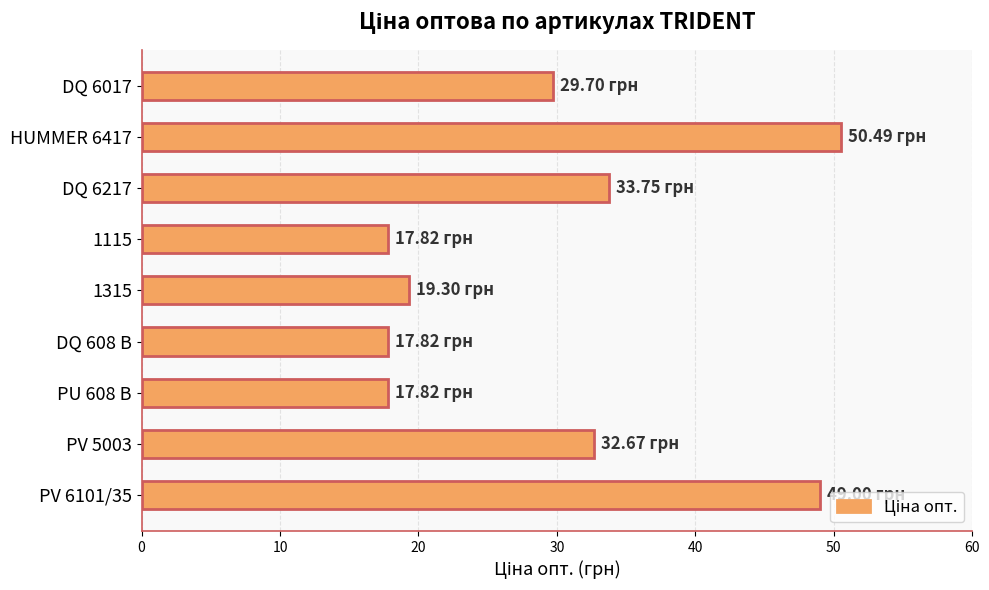

Approximately how many times larger is the value at PV 6101/35 compared to DQ 6017?

1.6